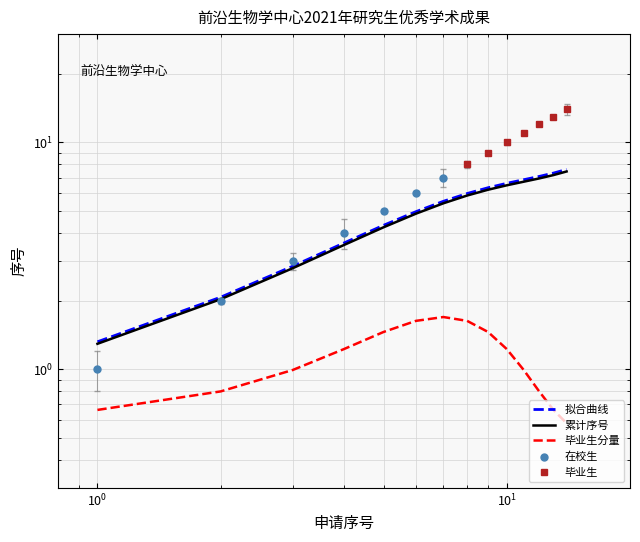

Which series has the widest spread of Y values?

在校生